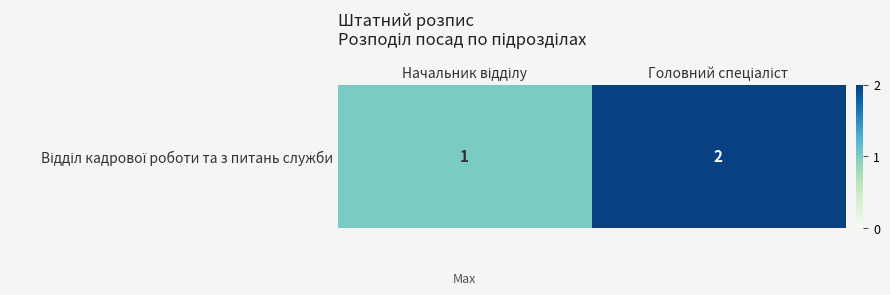

What is the ratio of the value at Начальник відділу to the value at Головний спеціаліст?

0.5